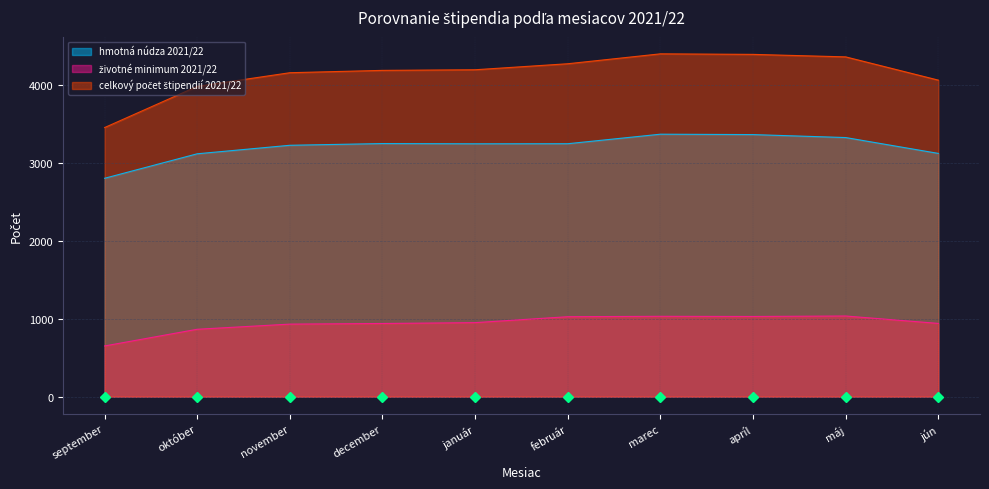

True or false: celkový počet štipendií 2021/22 and životné minimum 2021/22 cross at least once.

False